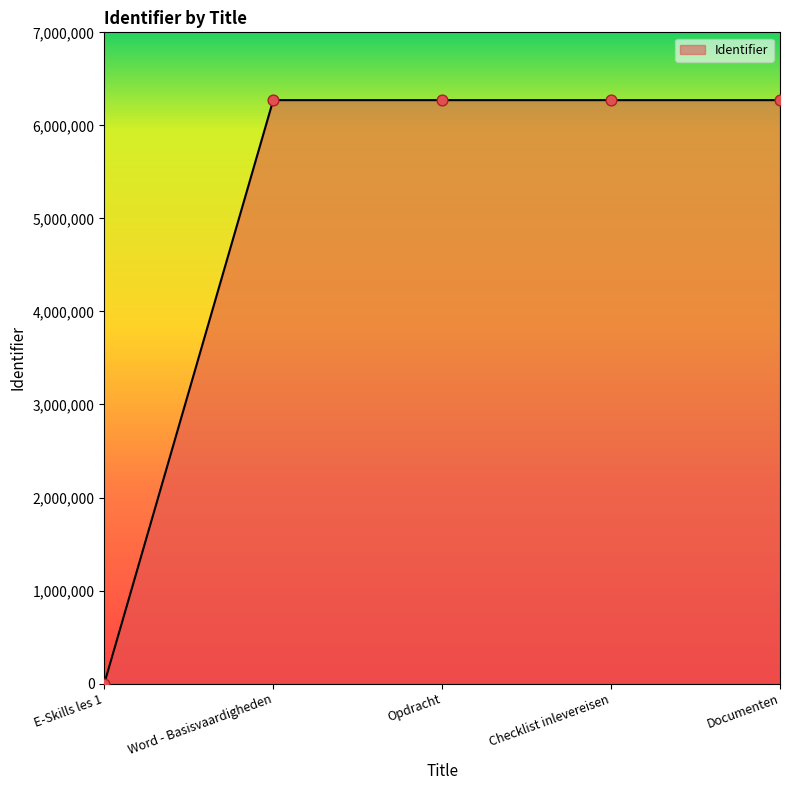

Approximately how many times larger is the value at Checklist inlevereisen compared to Word - Basisvaardigheden?

1.0